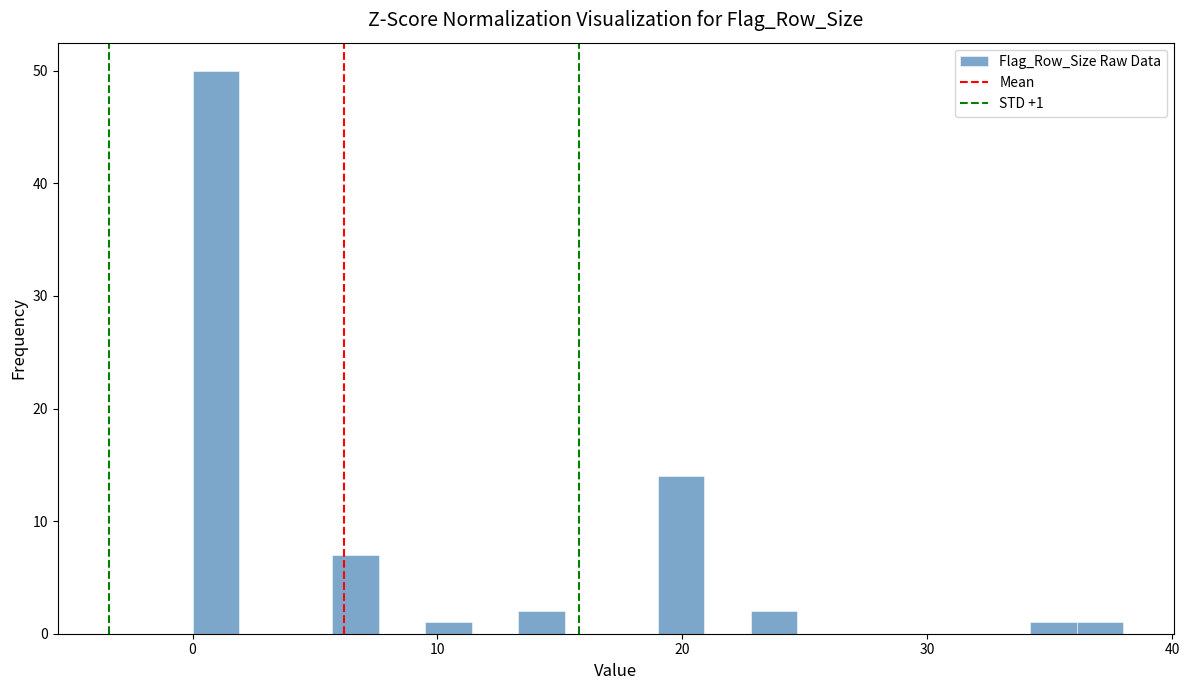

Read against the x-axis, roughly where is the centre of the tallest bar?

1